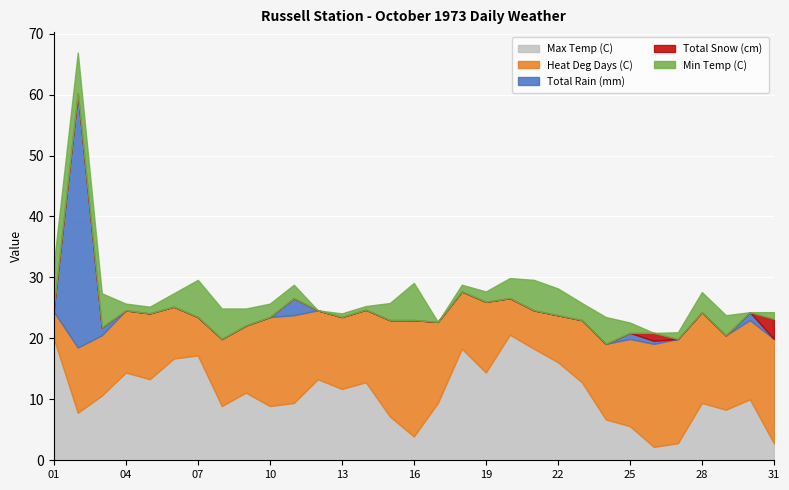

True or false: Total Rain (mm) has a value of 27.2 at 29.

False